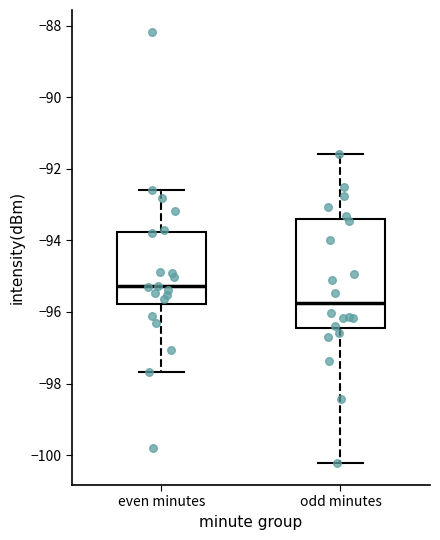

Which box is the tallest, from its lower edge to its upper edge?

odd minutes